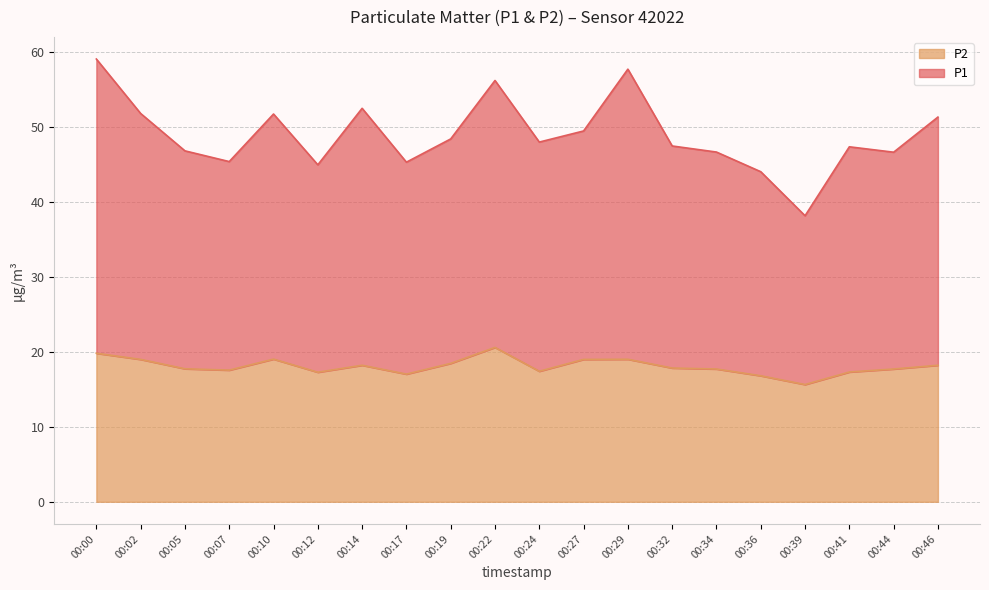

What is the difference between the second highest and minimum values in the P2 series?

4.2